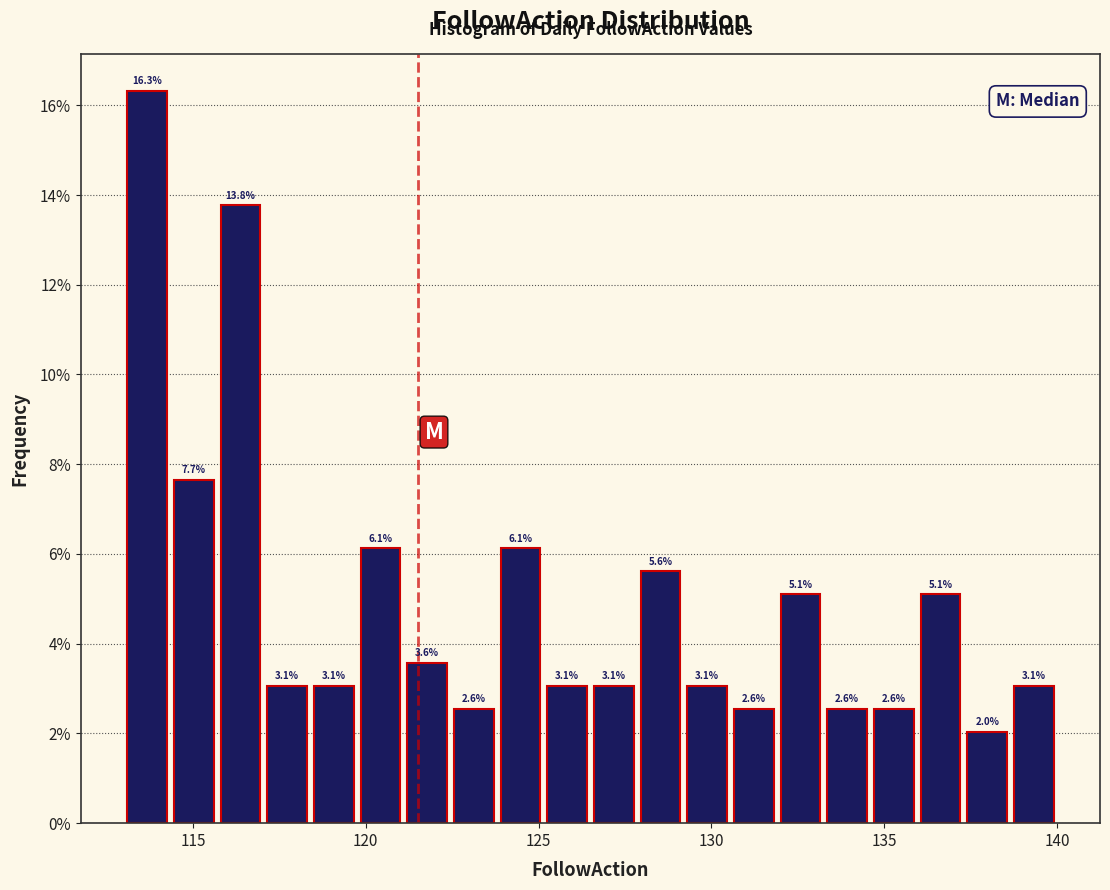

Around what value on the x-axis is the tallest bar? Give the approximate position of its centre, as read against the axis.

113.5